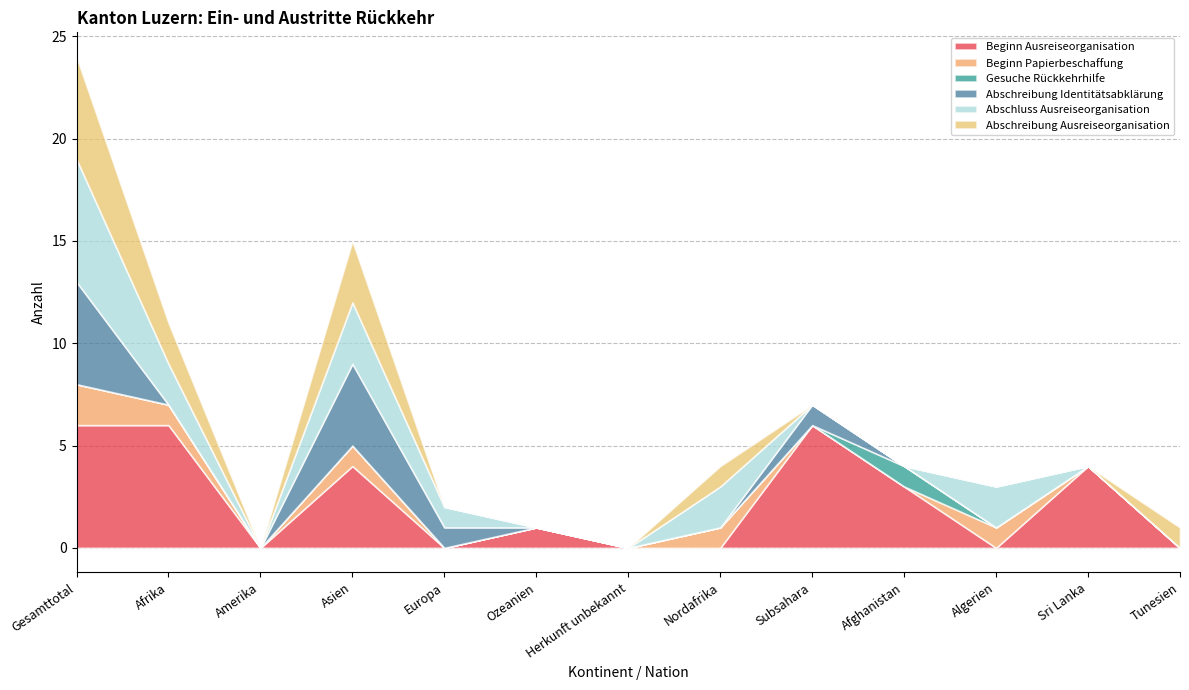

Which category has the lowest value in the Abschreibung Ausreiseorganisation series?

Amerika